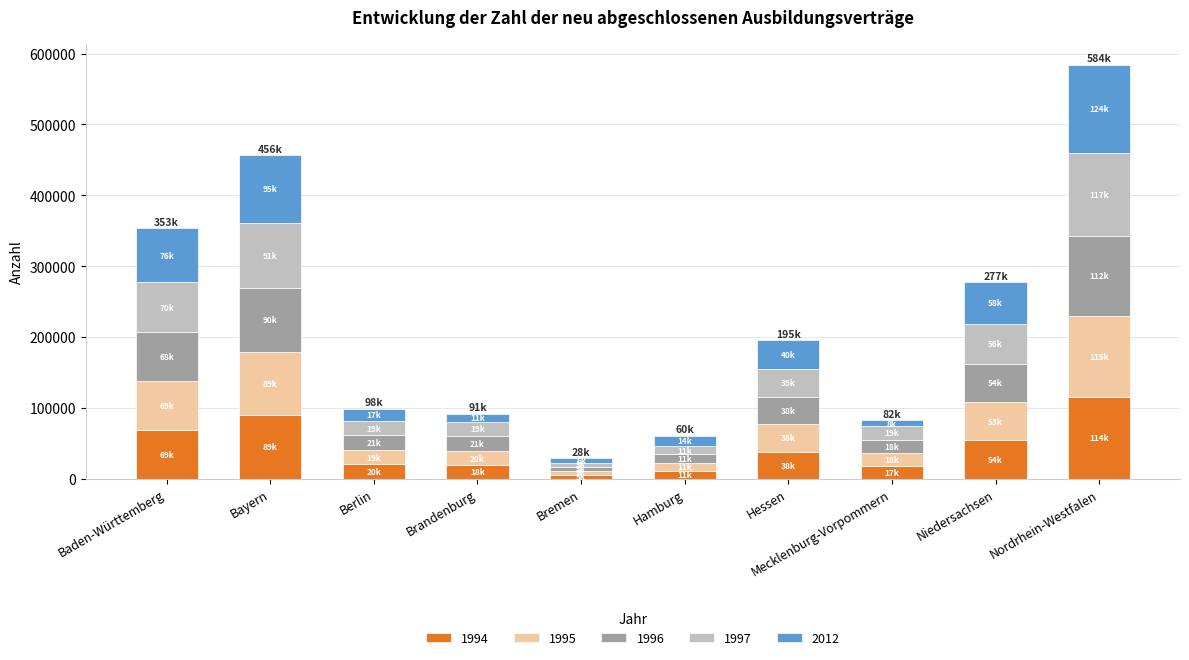

What is the total value across all series at Berlin?

98823